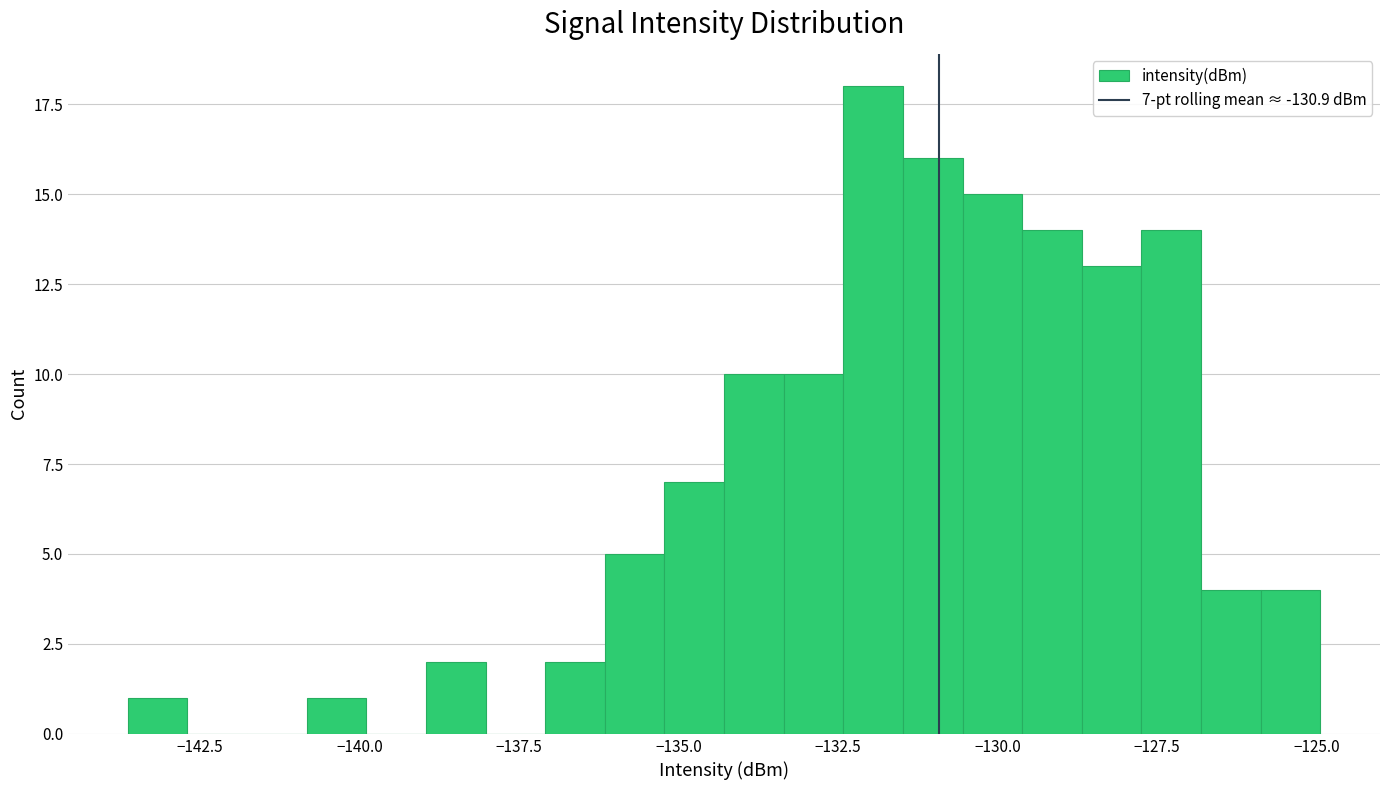

Read against the x-axis, roughly where is the centre of the tallest bar?

-132.0